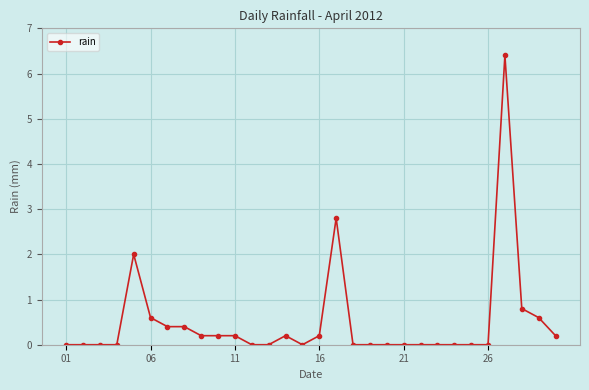

What is the average value?

0.5